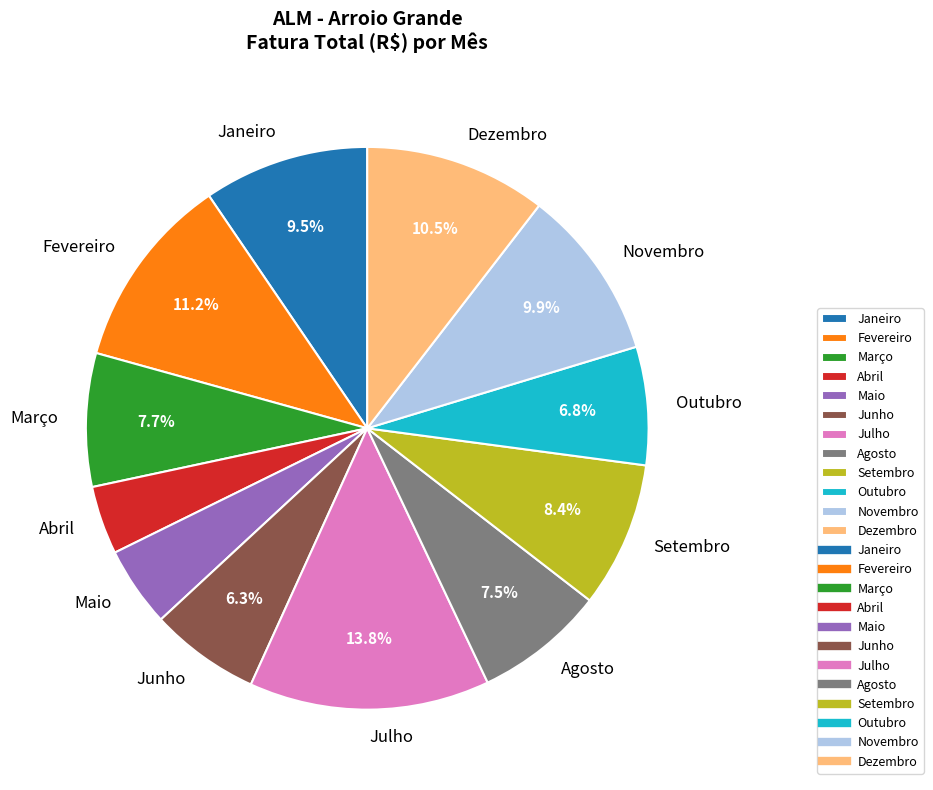

Is there any slice that represents more than half of the pie?

No